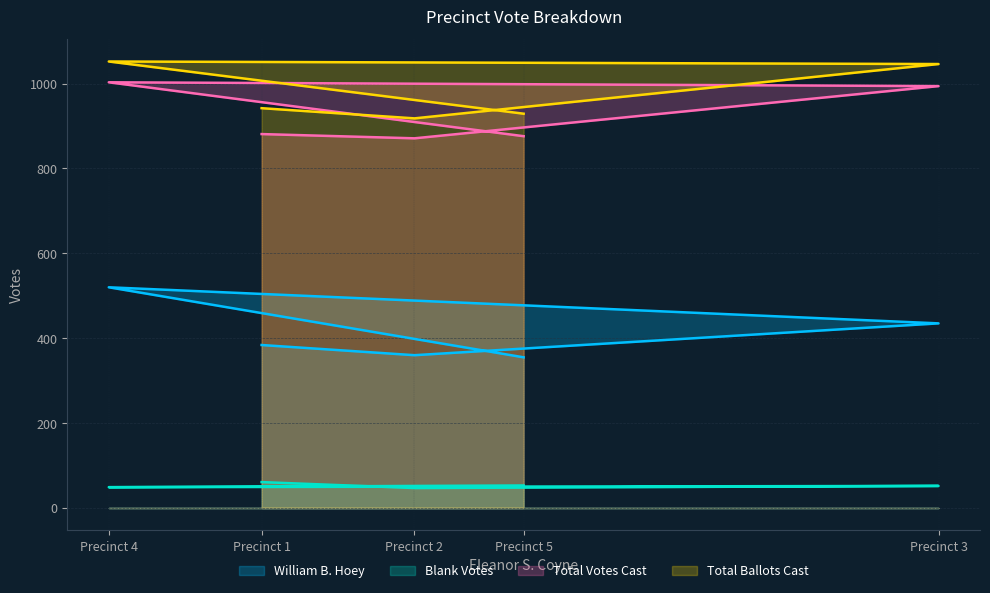

What is the minimum value shown in the chart?

47